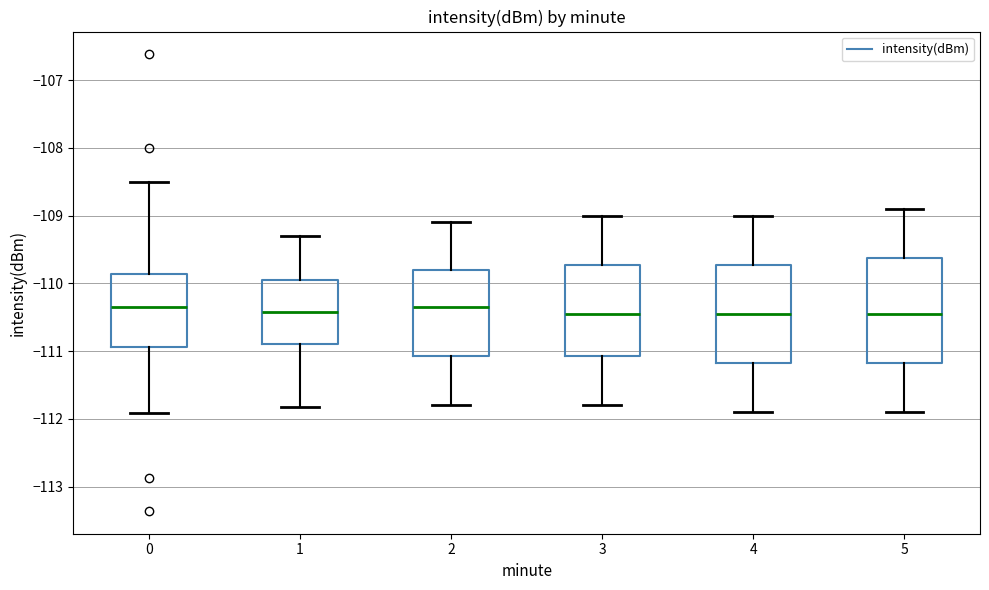

Reading left to right, transcribe this box plot: for each box, give where its median line is, the range the box spans, and where its two whiskers end, as read against the y-axis. The values are not printed on the chart, so give them approximately, as read against the axis.

0: median -110.3, box -110.9 to -109.9, whiskers -111.9 to -108.5
1: median -110.4, box -110.9 to -109.9, whiskers -111.8 to -109.3
2: median -110.3, box -111.1 to -109.8, whiskers -111.8 to -109.1
3: median -110.4, box -111.1 to -109.7, whiskers -111.8 to -109.0
4: median -110.4, box -111.2 to -109.7, whiskers -111.9 to -109.0
5: median -110.4, box -111.2 to -109.6, whiskers -111.9 to -108.9